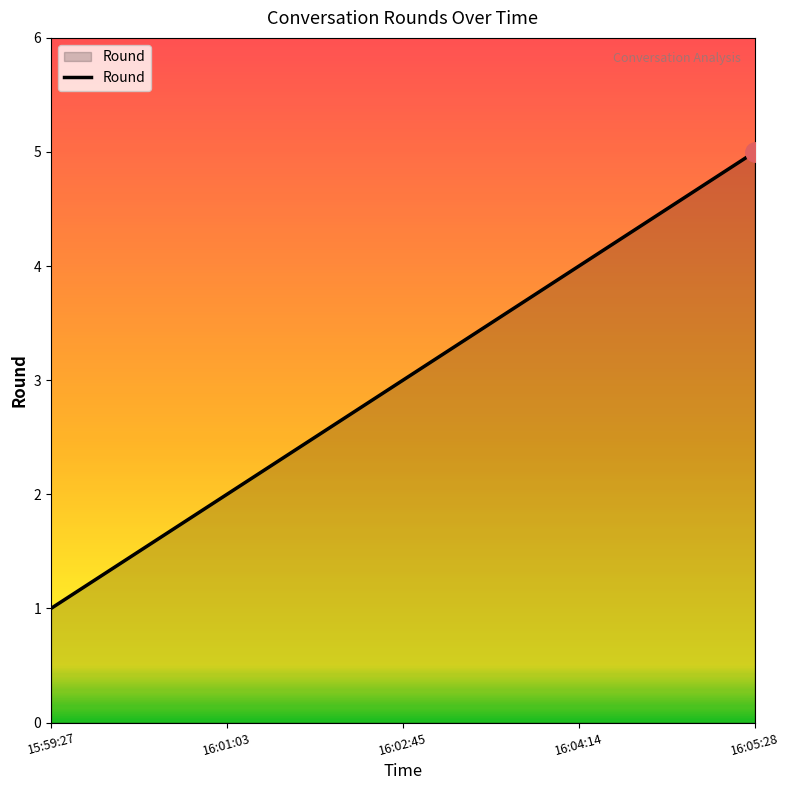

What is the difference between the second highest and minimum values?

3